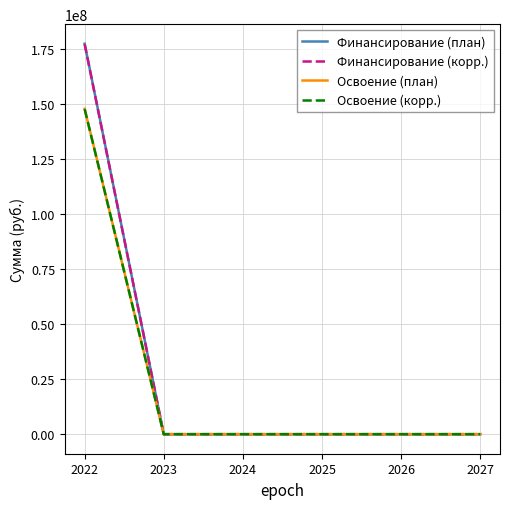

Which series has the largest range (max minus min)?

Финансирование (план)